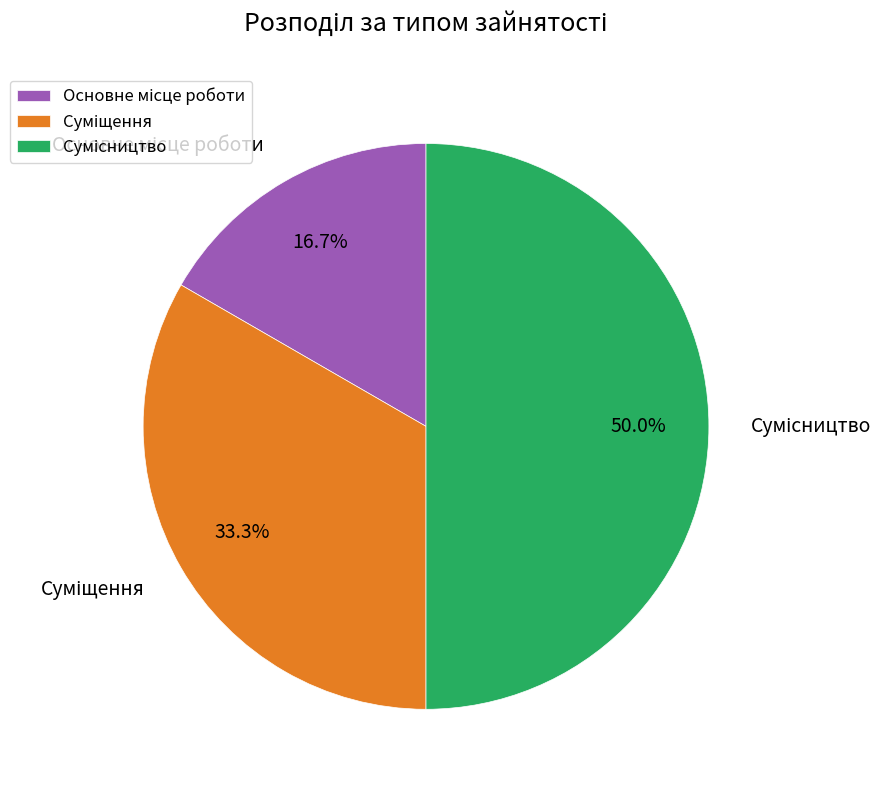

To the nearest percent, what is the average slice percentage?

33%